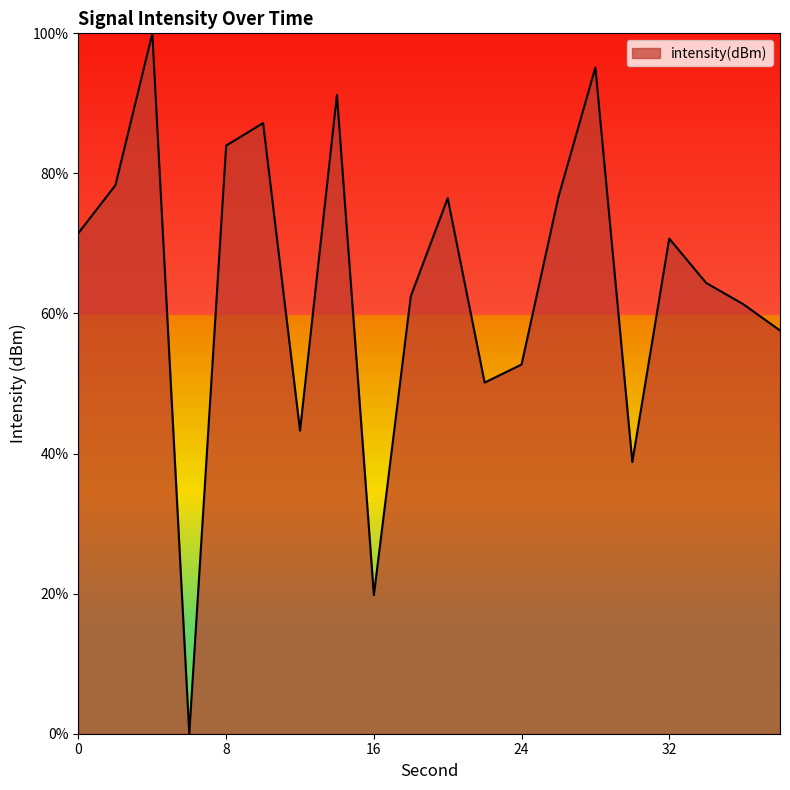

What is the difference between the maximum and minimum values?

100.0